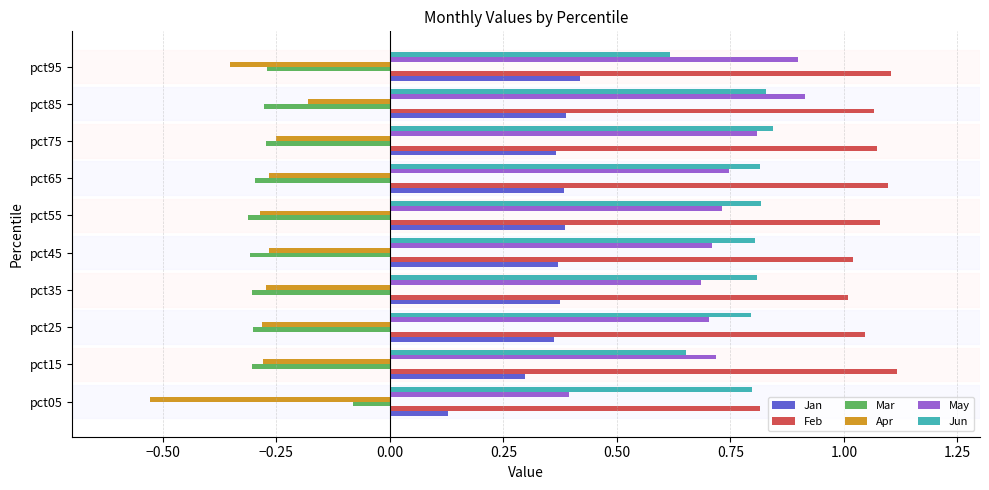

At which label is May closest to 0?

pct05